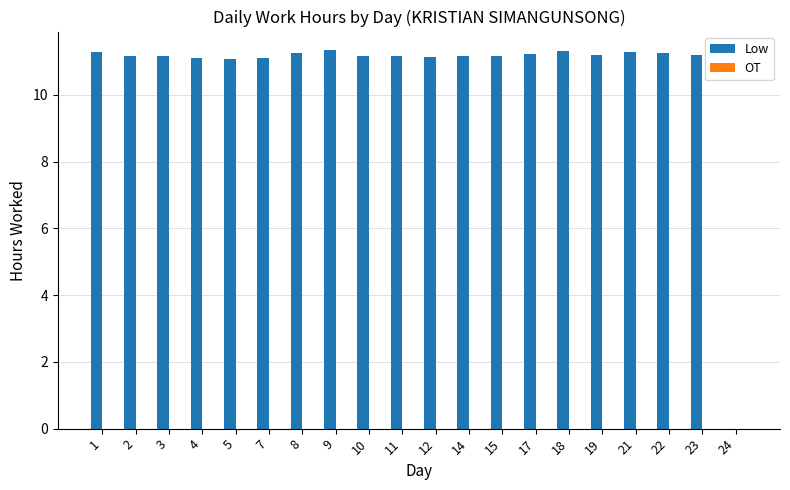

How many distinct data groups are displayed?

1